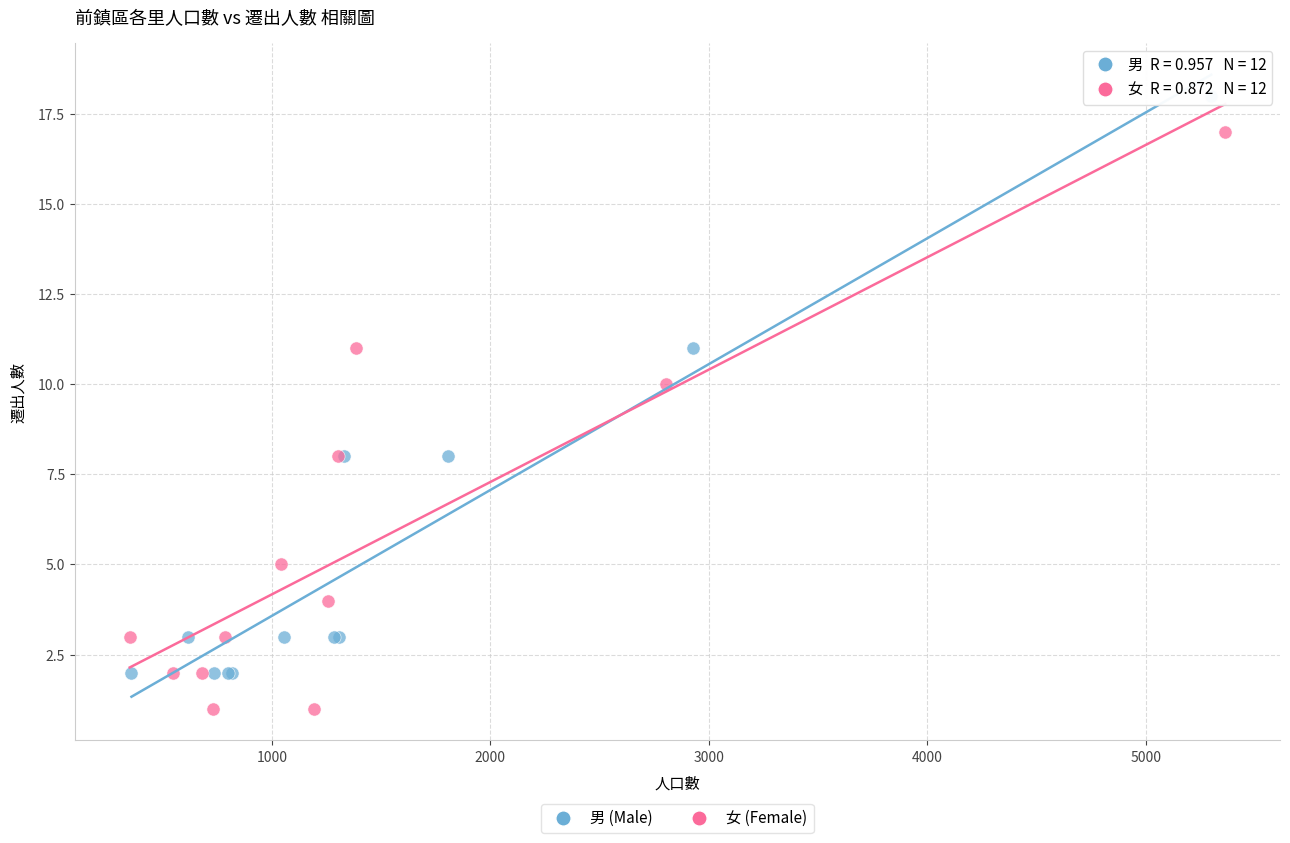

Which series contains the highest Y value?

男 (Male)